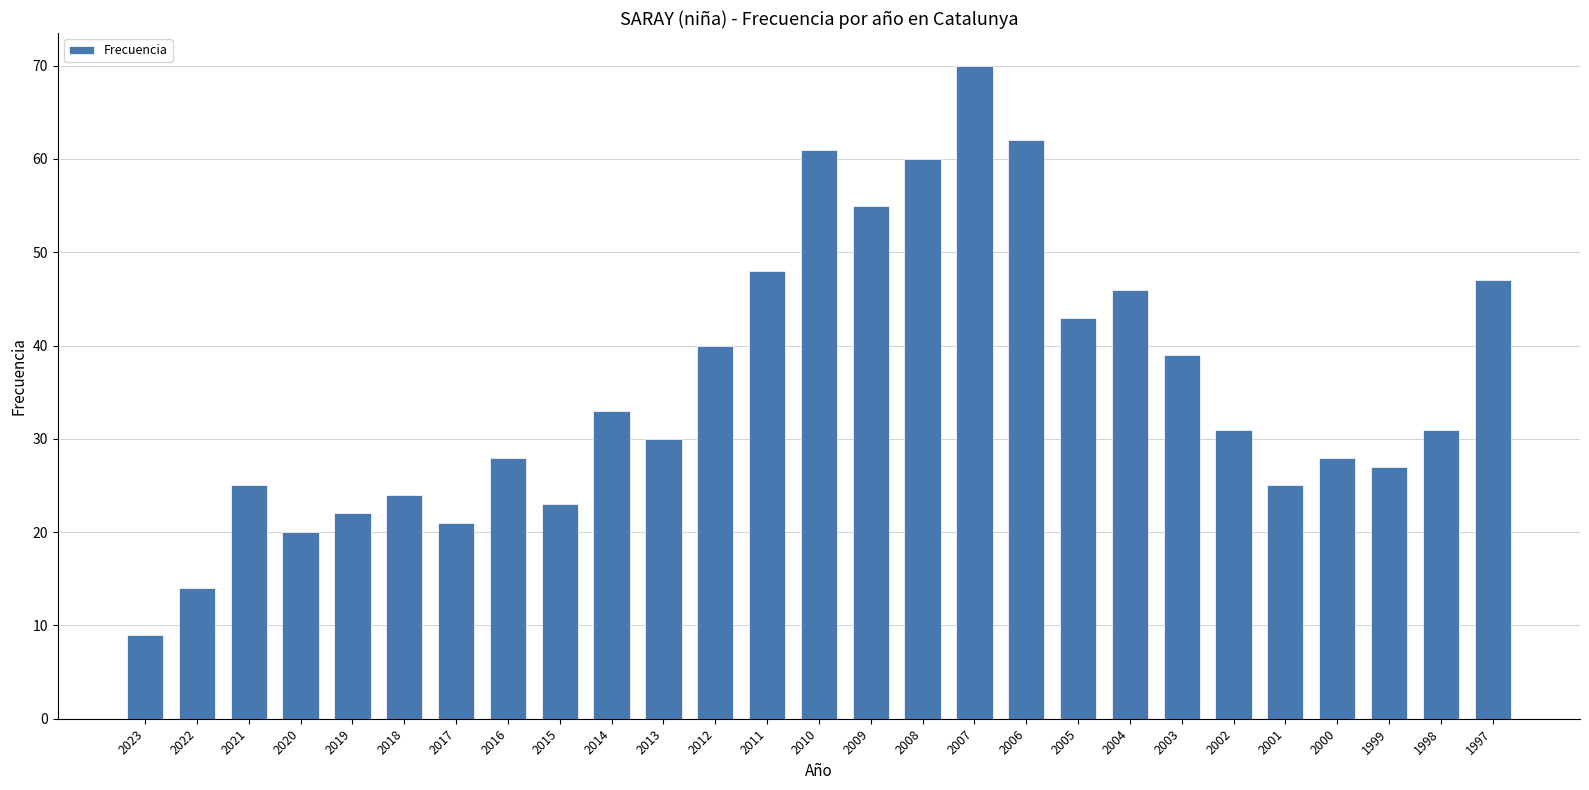

Where is the data nearest to the value 39?

2003